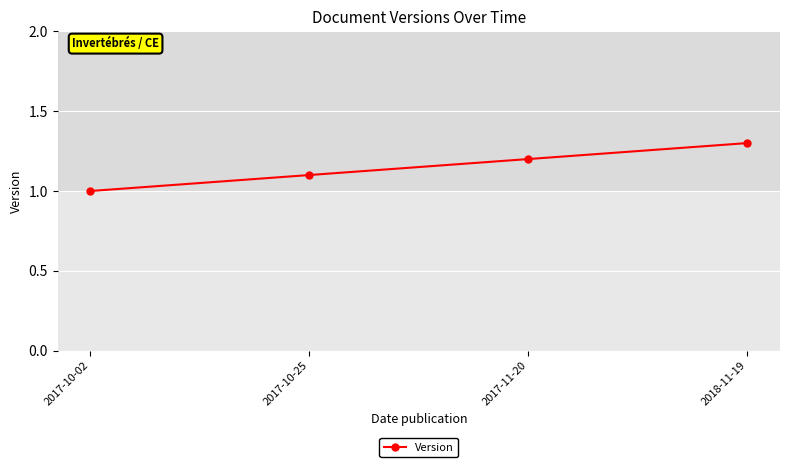

What is the maximum value shown in the chart?

1.3